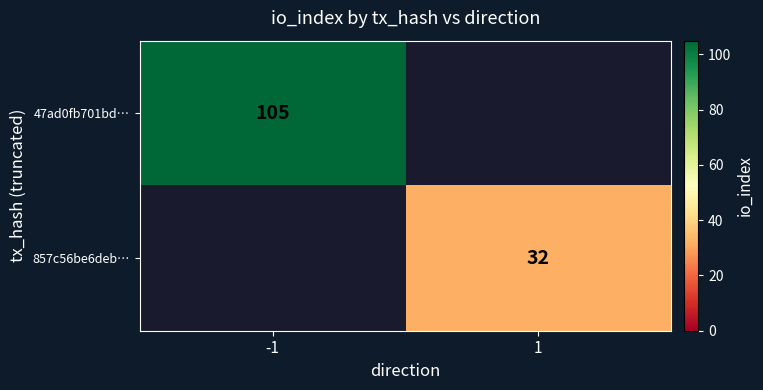

What is the maximum value shown in the chart?

105